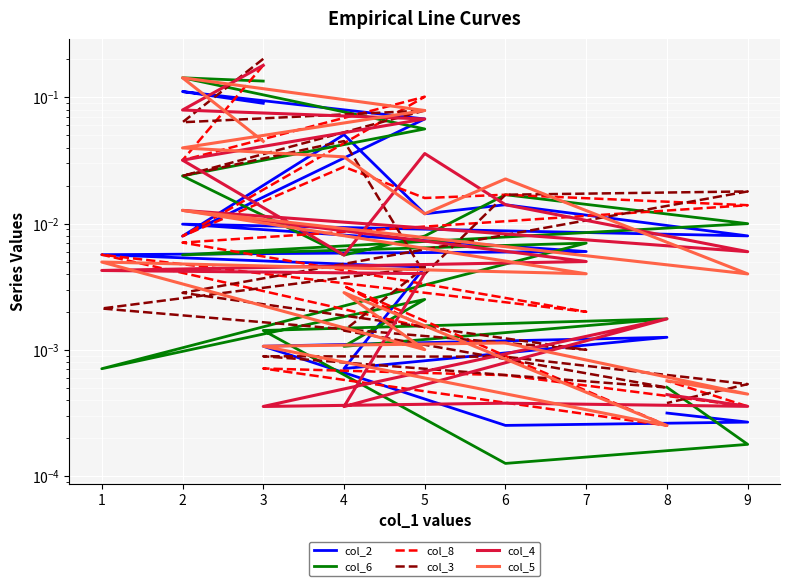

Reading right to left, transcribe all the data shown in this chart.

col_2: 0.0	0.0	0.0	0.0	0.0	0.0	0.0	0.0	0.0	0.0	0.0	0.0	0.0	0.1	0.0	0.1	0.1	0.1
col_6: 0.0	0.0	0.0	0.0	0.0	0.0	0.0	0.0	0.0	0.0	0.0	0.0	0.0	0.0	0.0	0.1	0.1	0.1
col_8: 0.0	0.0	0.0	0.0	0.0	0.0	0.0	0.0	0.0	0.0	0.0	0.0	0.0	0.0	0.0	0.1	0.0	0.2
col_3: 0.0	0.0	0.0	0.0	0.0	0.0	0.0	0.0	0.0	0.0	0.0	0.0	0.0	0.0	0.0	0.1	0.1	0.2
col_4: 0.0	0.0	0.0	0.0	0.0	0.0	0.0	0.0	0.0	0.0	0.0	0.0	0.0	0.0	0.0	0.1	0.1	0.2
col_5: 0.0	0.0	0.0	0.0	0.0	0.0	0.0	0.0	0.0	0.0	0.0	0.0	0.0	0.0	0.0	0.1	0.1	0.0